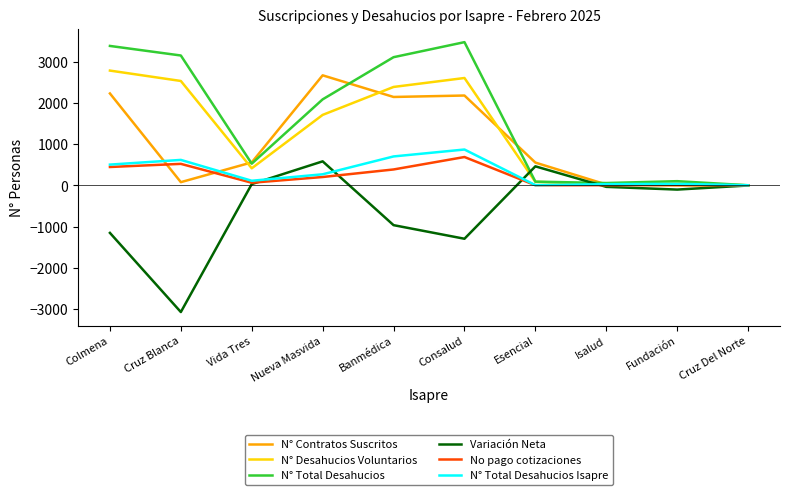

What is the total value across all series at Colmena?

8195